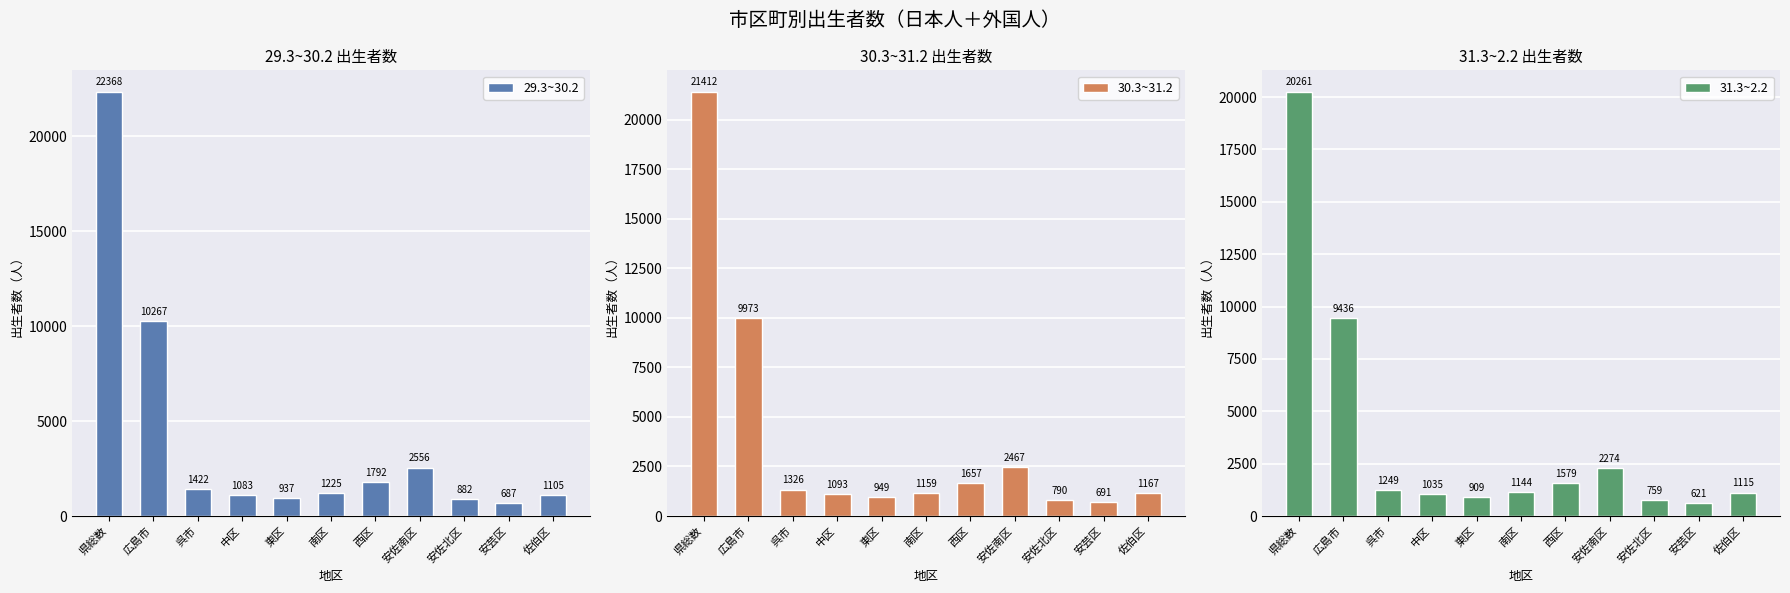

Which series changed the most between 中区 and 東区?

29.3~30.2